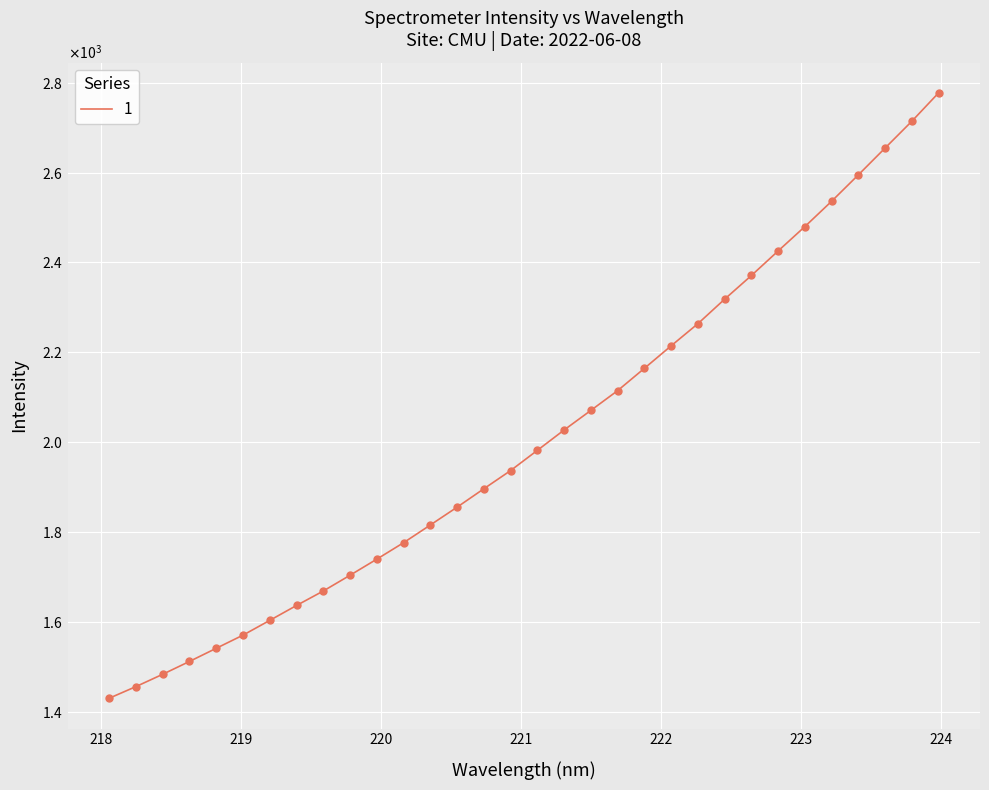

Does the chart have visible grid lines?

Yes